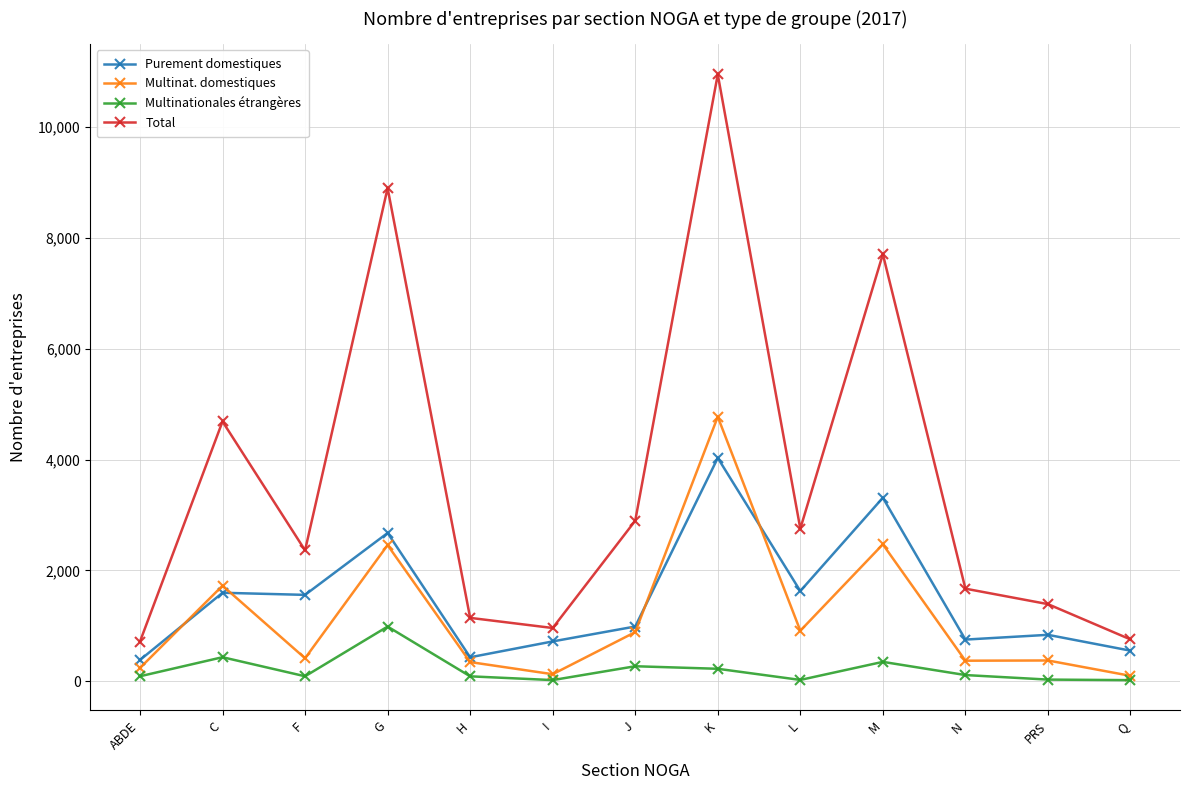

True or false: Total has a value of 717 at ABDE.

True